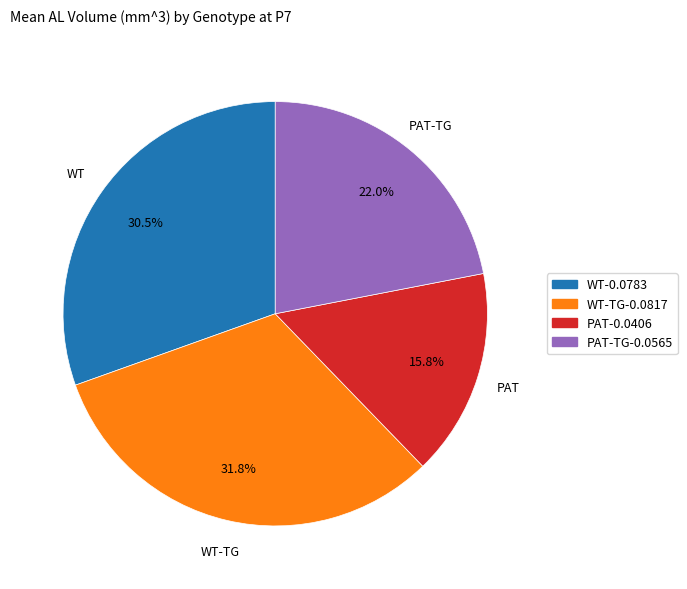

Is there any slice that represents more than half of the pie?

No